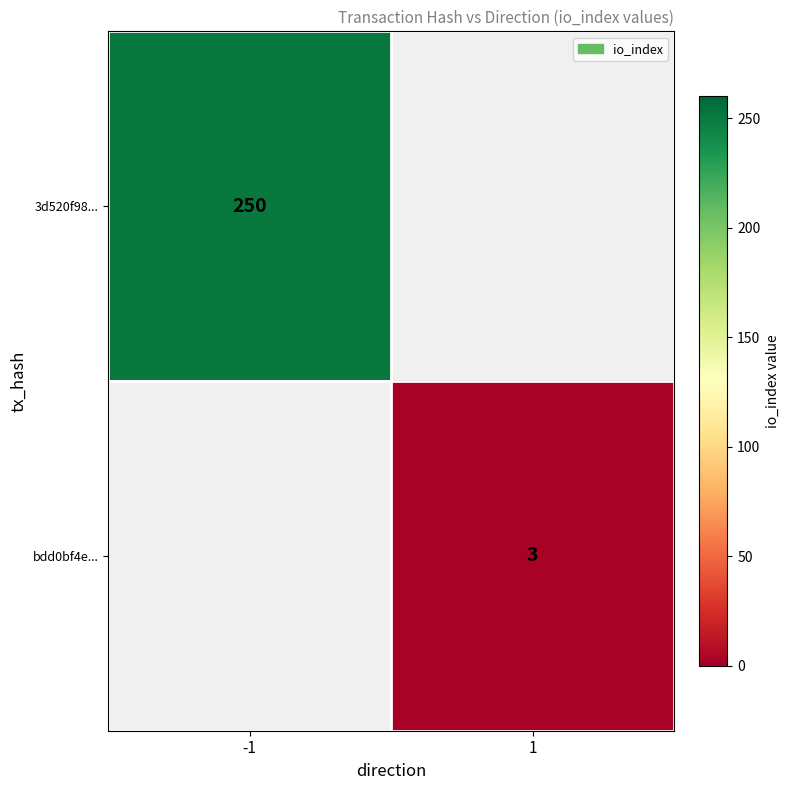

What is the greatest value displayed?

250.0